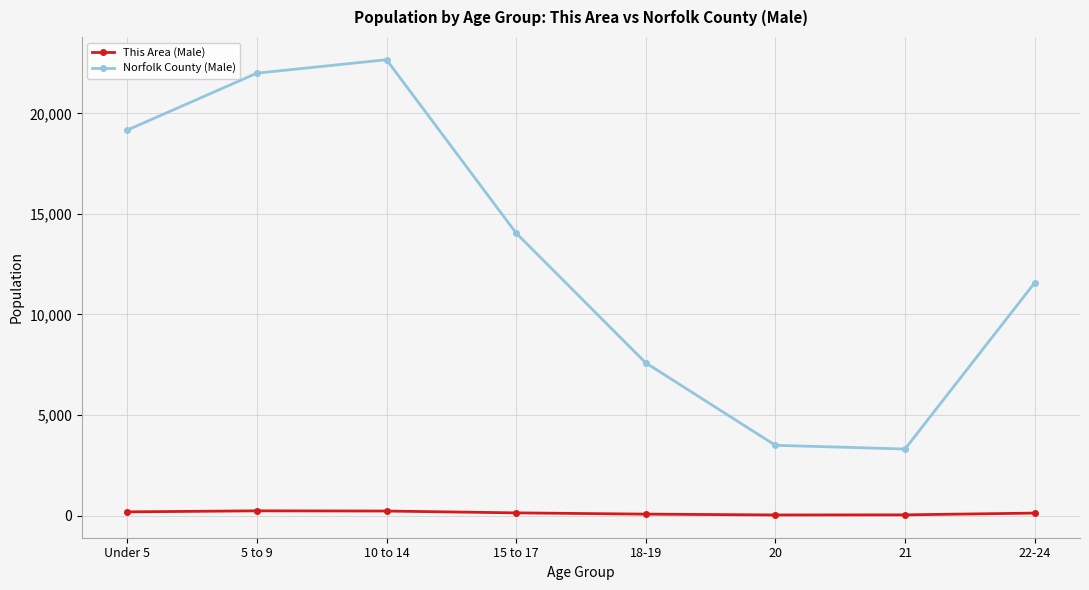

How many lines are shown in the chart?

2